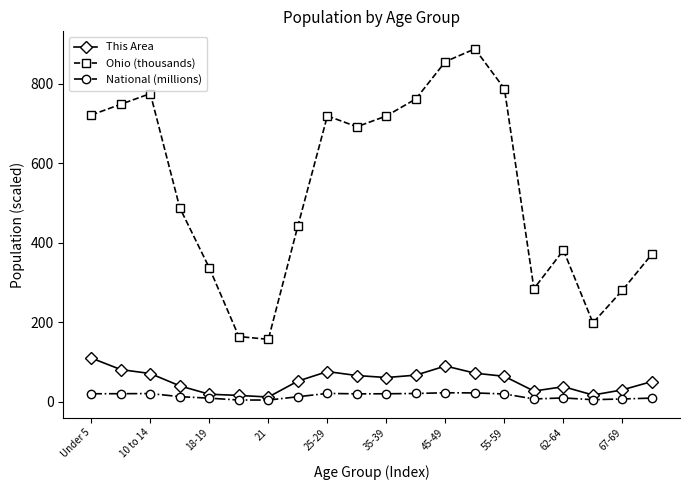

What are all the series names shown in the legend?

This Area, Ohio (thousands), National (millions)